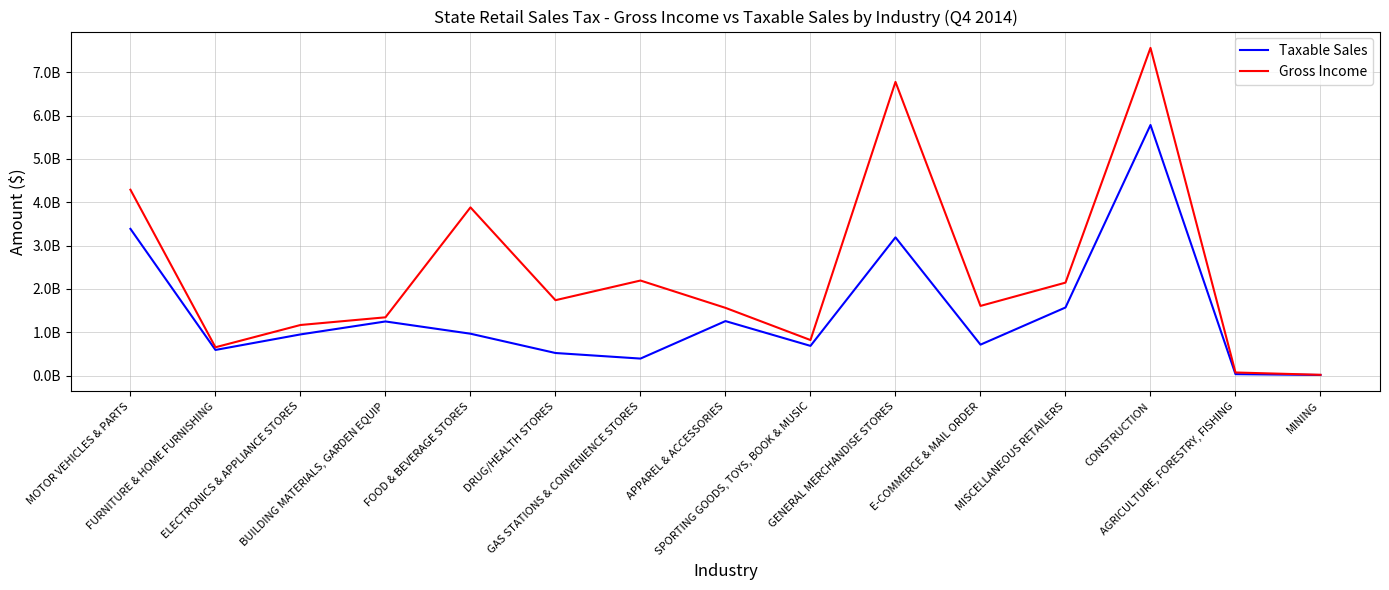

True or false: Taxable Sales and Gross Income cross at least once.

False